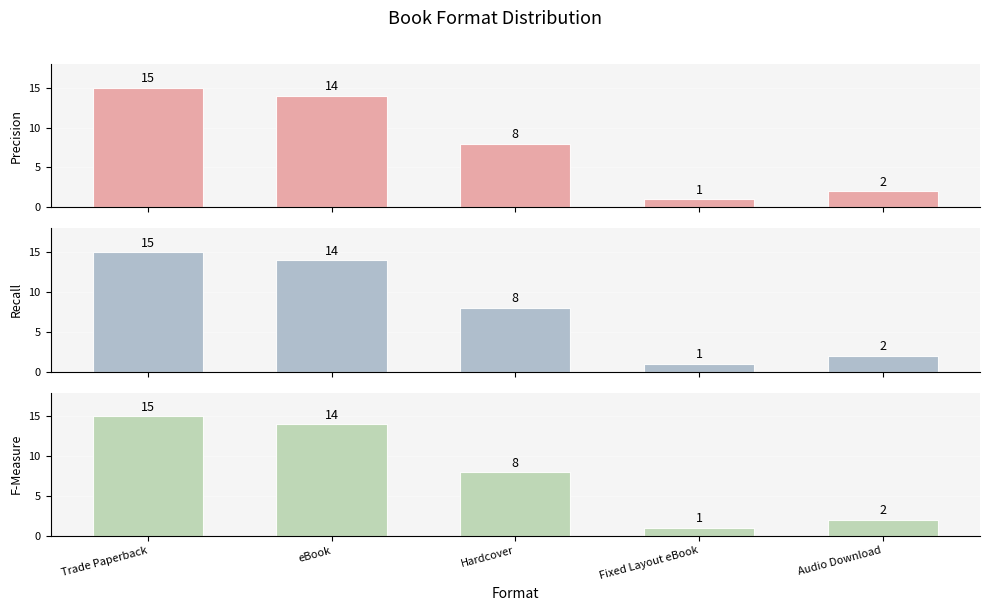

Does the chart contain any negative values?

No